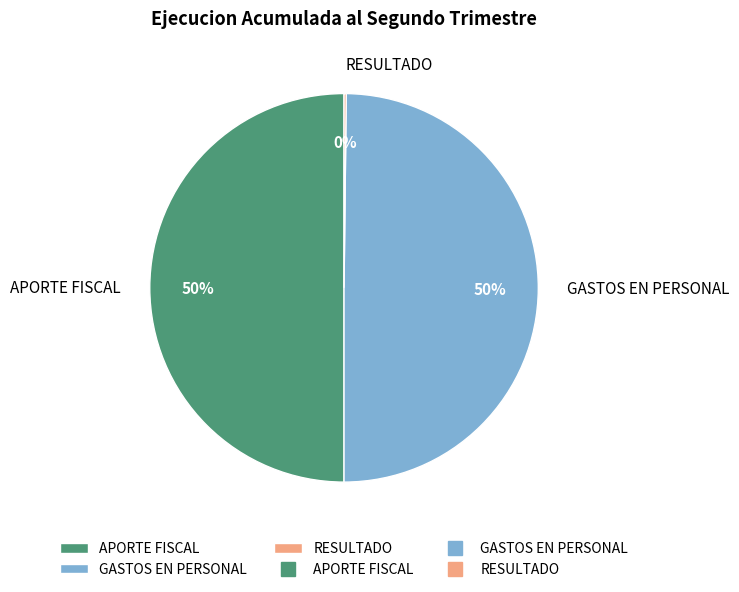

The GASTOS EN PERSONAL slice represents 50% of the pie. True or false?

True